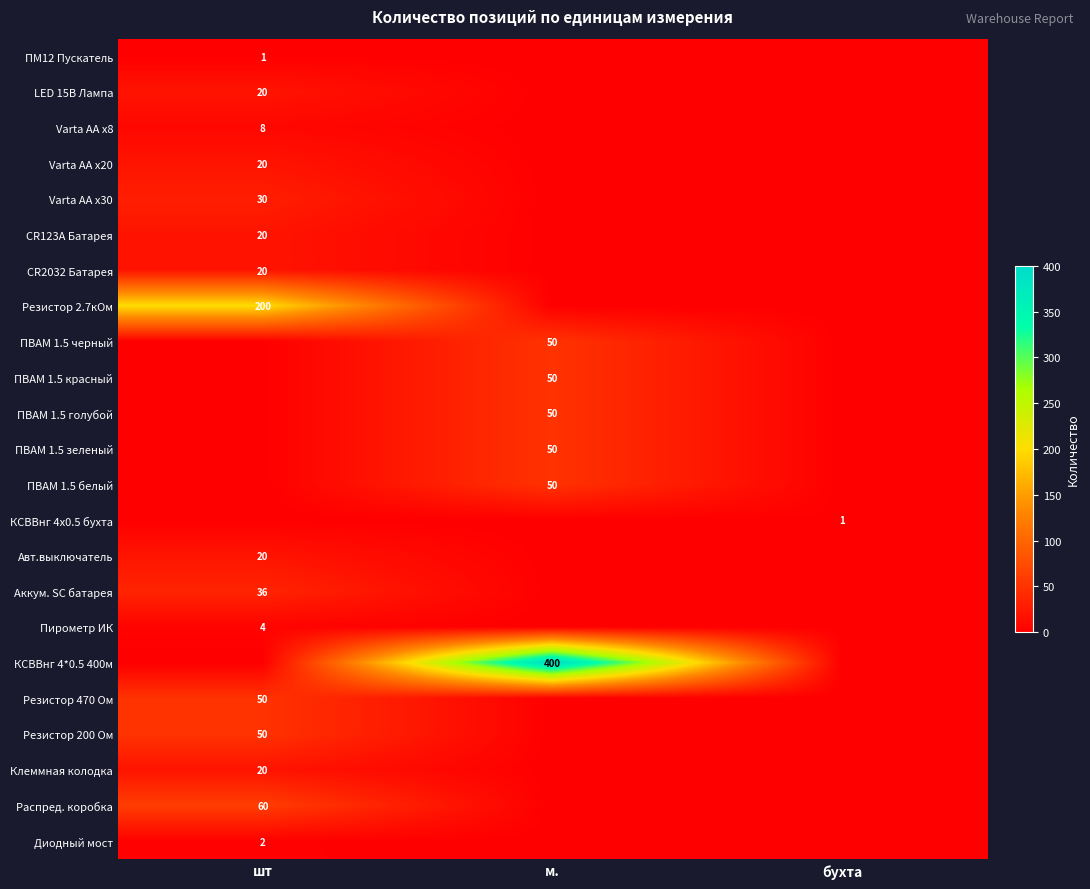

Is it true that КСВВнг 4*0.5 400м equals 655 at м.?

False